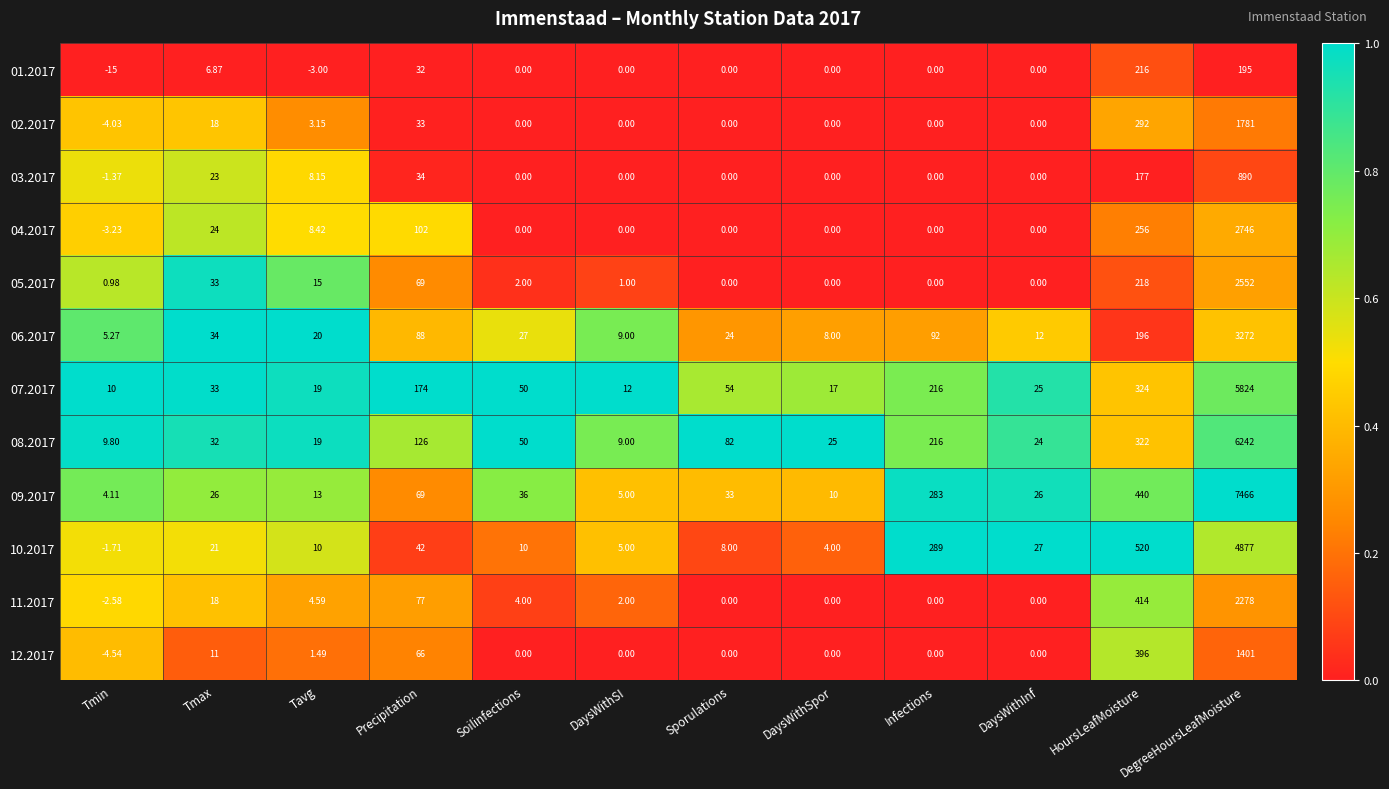

What is the difference between the highest and lowest values at Tmax?

27.1